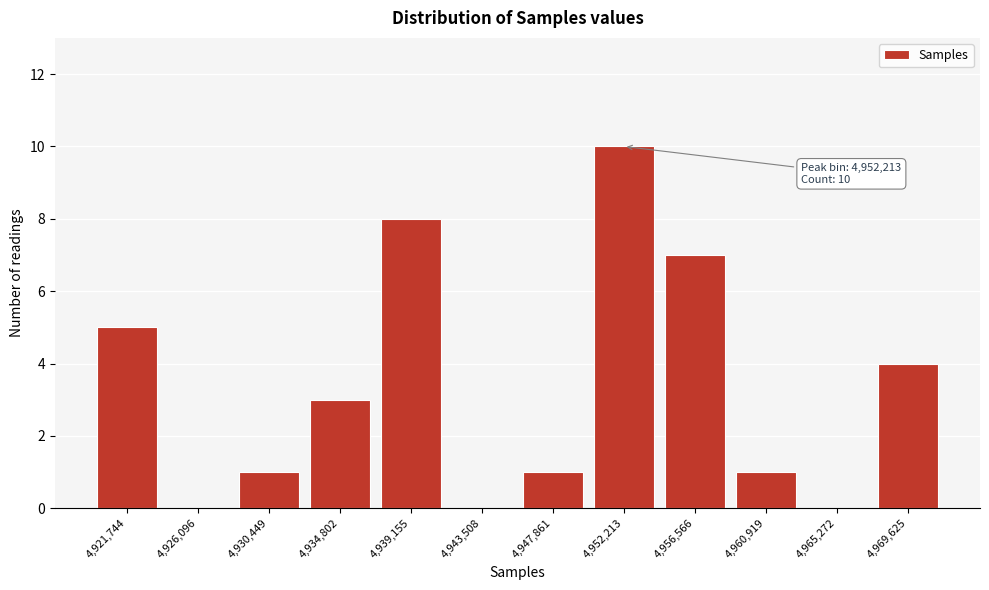

Reading left to right, transcribe all the data shown in this chart.

4,921,744=5	4,926,096=0	4,930,449=1	4,934,802=3	4,939,155=8	4,943,508=0	4,947,861=1	4,952,213=10	4,956,566=7	4,960,919=1	4,965,272=0	4,969,625=4